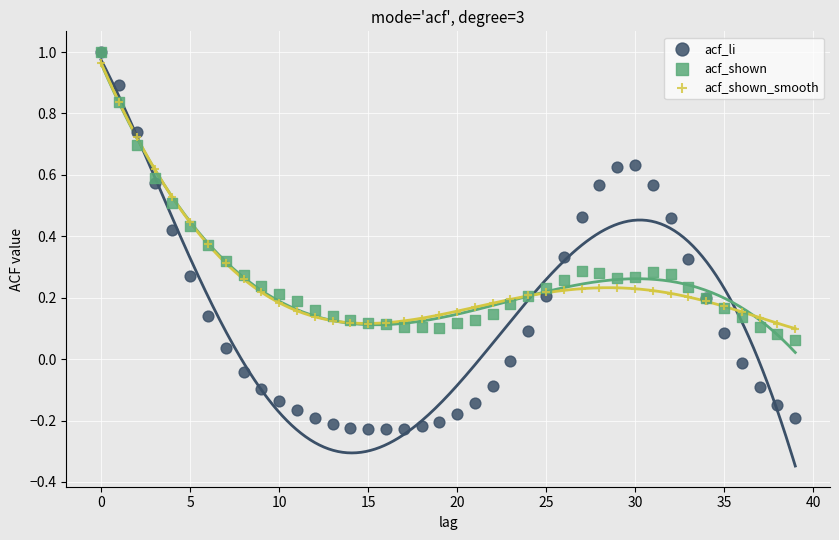

Which series has the widest spread of Y values?

acf_li